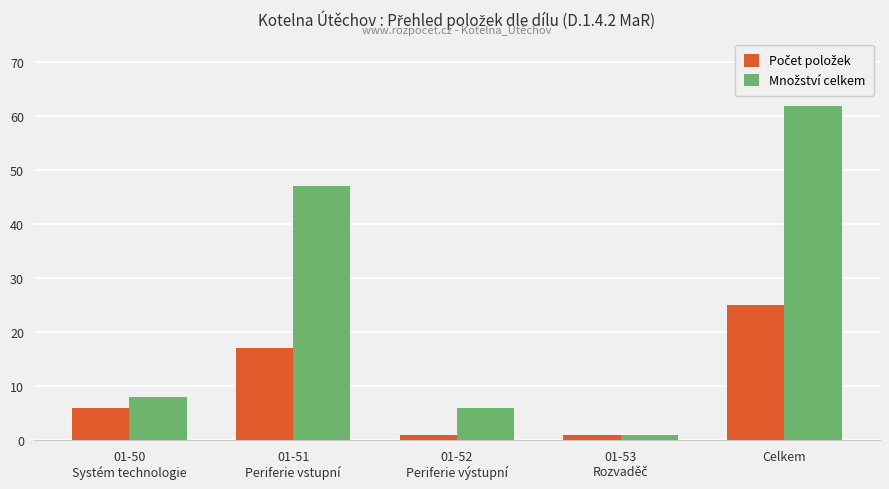

Are the bars horizontal?

No